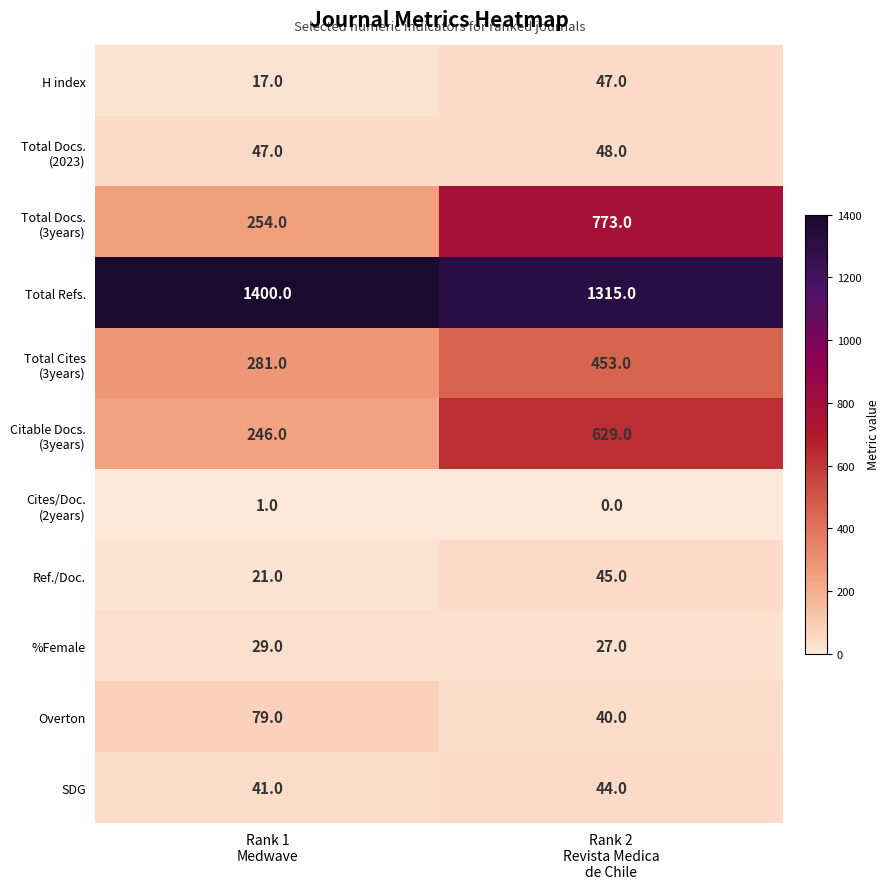

What is the sum of all Total Refs. values?

2715